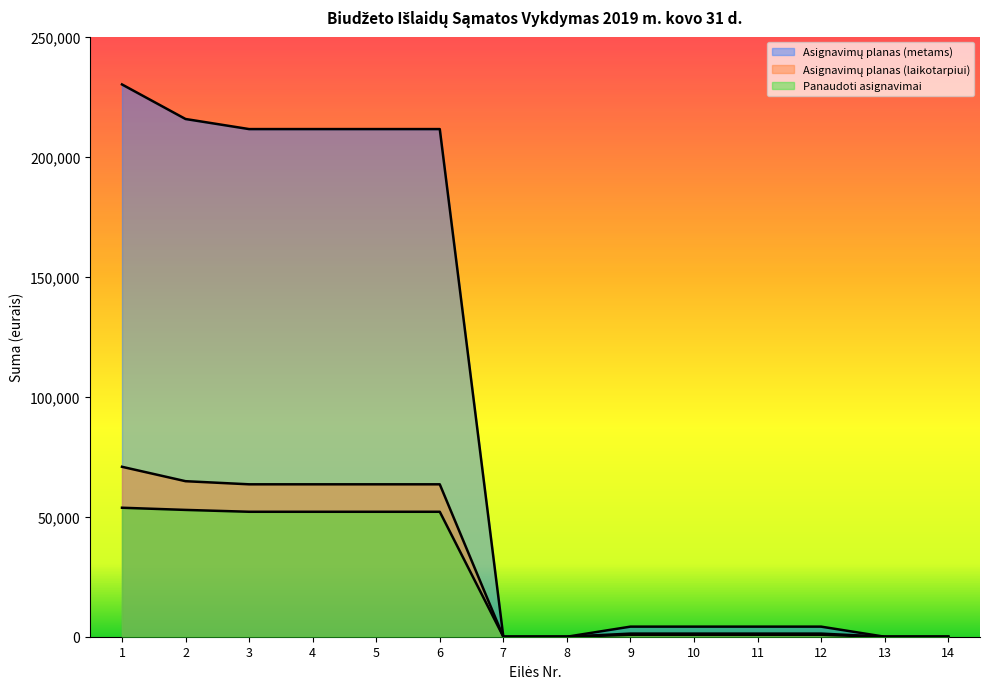

Reading left to right, what are all the values shown in this chart?

Asignavimų planas (metams): 230100.0	215700.0	211500.0	211500.0	211500.0	211500.0	0.0	0.0	4200.0	4200.0	4200.0	4200.0	0.0	0.0
Asignavimų planas (laikotarpiui): 70800.0	64800.0	63500.0	63500.0	63500.0	63500.0	0.0	0.0	1300.0	1300.0	1300.0	1300.0	0.0	0.0
Panaudoti asignavimai: 53737.3	52833.6	52062.4	52062.4	52062.4	52062.4	0.0	0.0	771.2	771.2	771.2	771.2	0.0	0.0